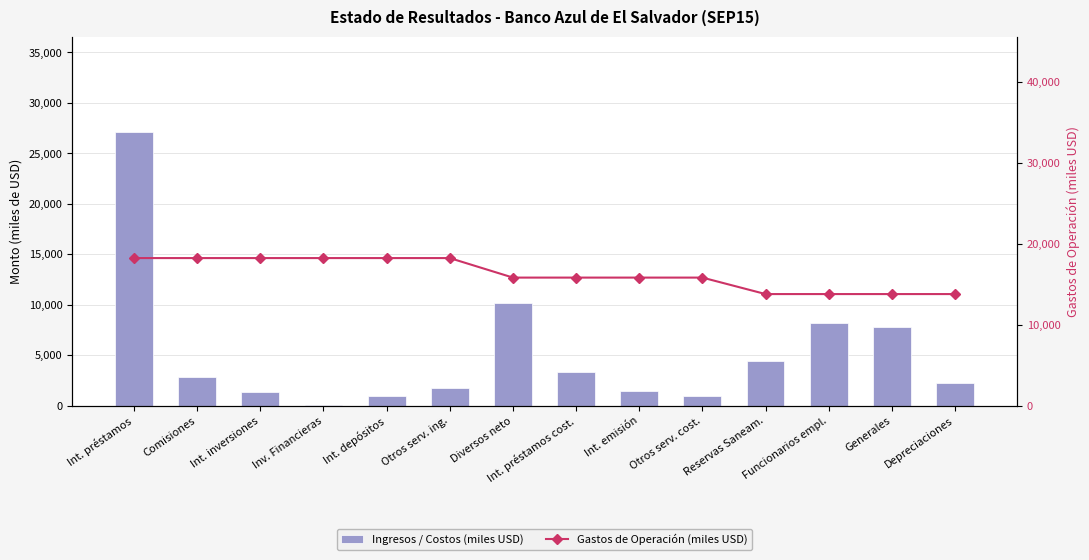

Which category has the lowest value in the Ingresos / Costos (miles USD) series?

Inv. Financieras